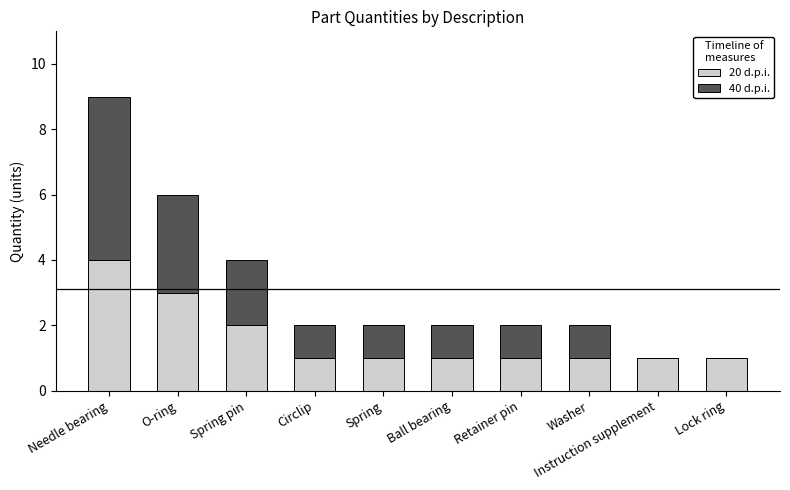

Which category has the highest value in the 20 d.p.i. series?

Needle bearing